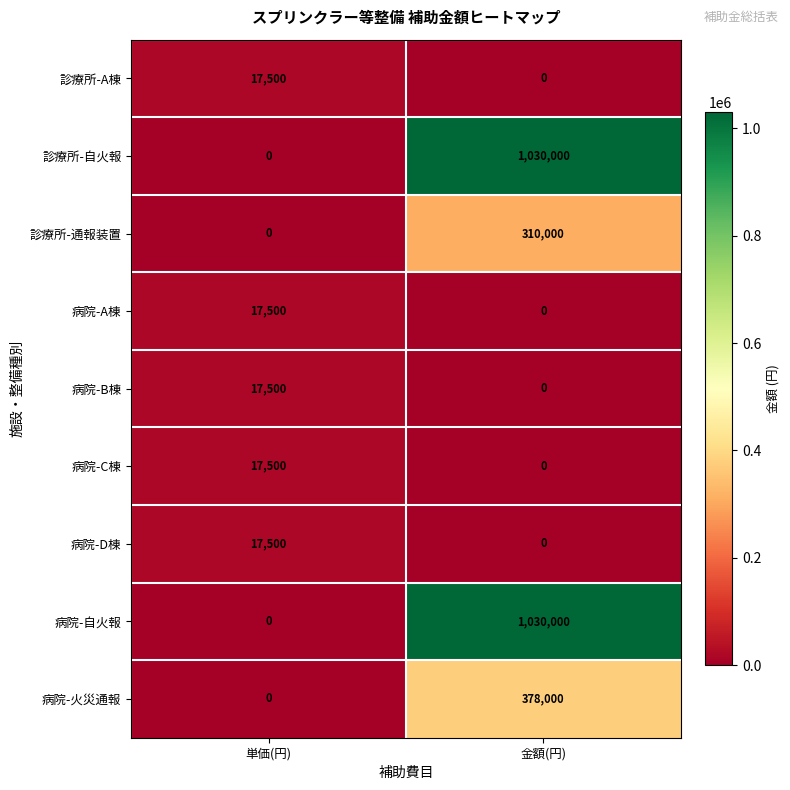

True or false: 診療所-通報装置 has a value of 0 at 単価(円).

True